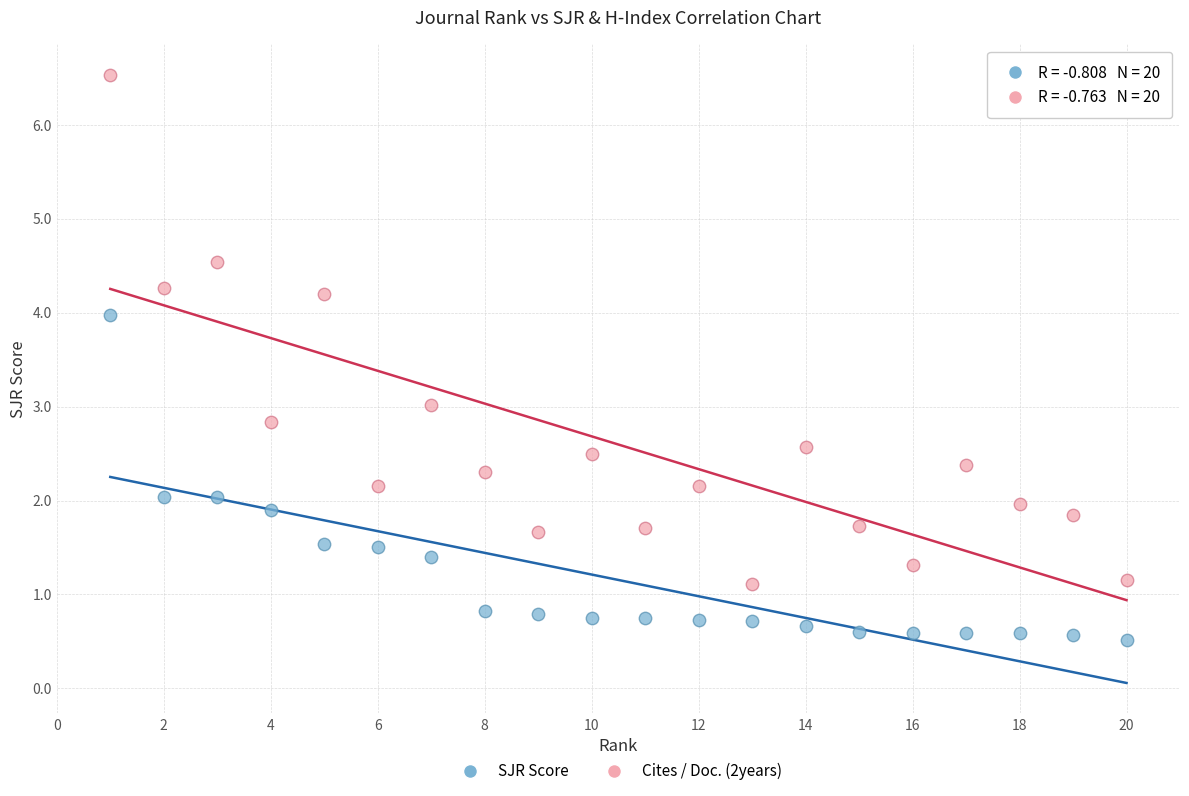

Which series reaches the maximum Y coordinate?

Cites / Doc. (2years)